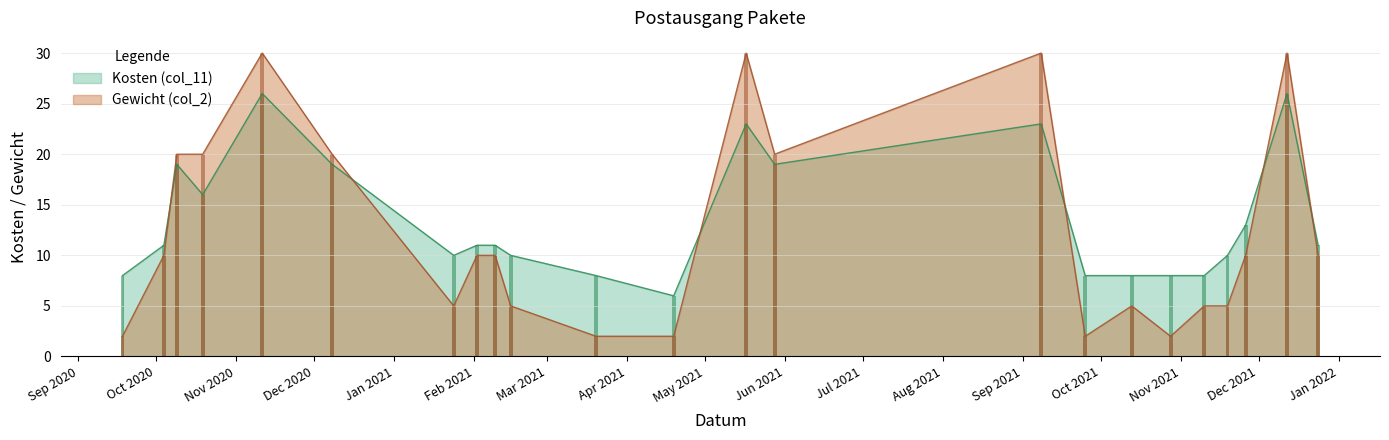

What is the spread (max minus min) of values at 2021-11-10?

3